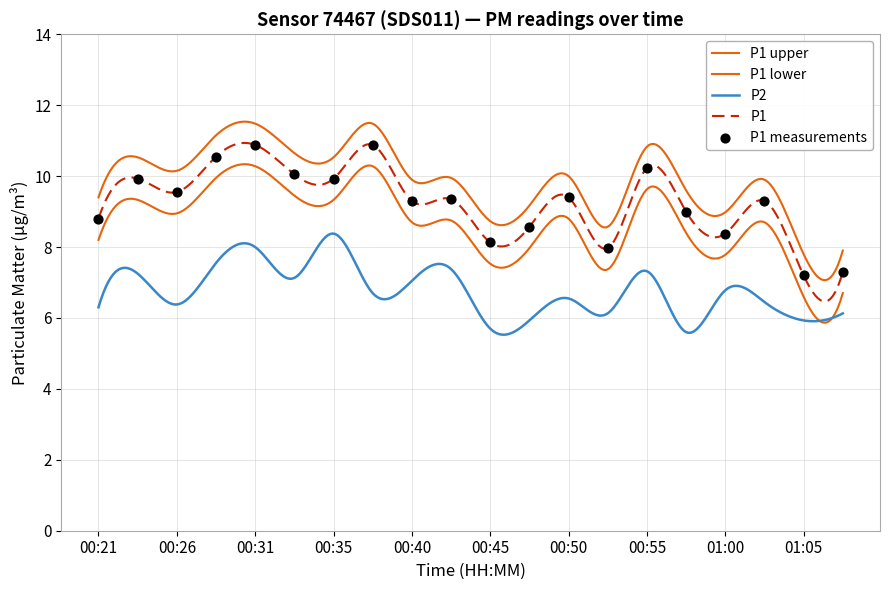

What is the ratio of the value at 00:33 to the value at 00:35?

1.0